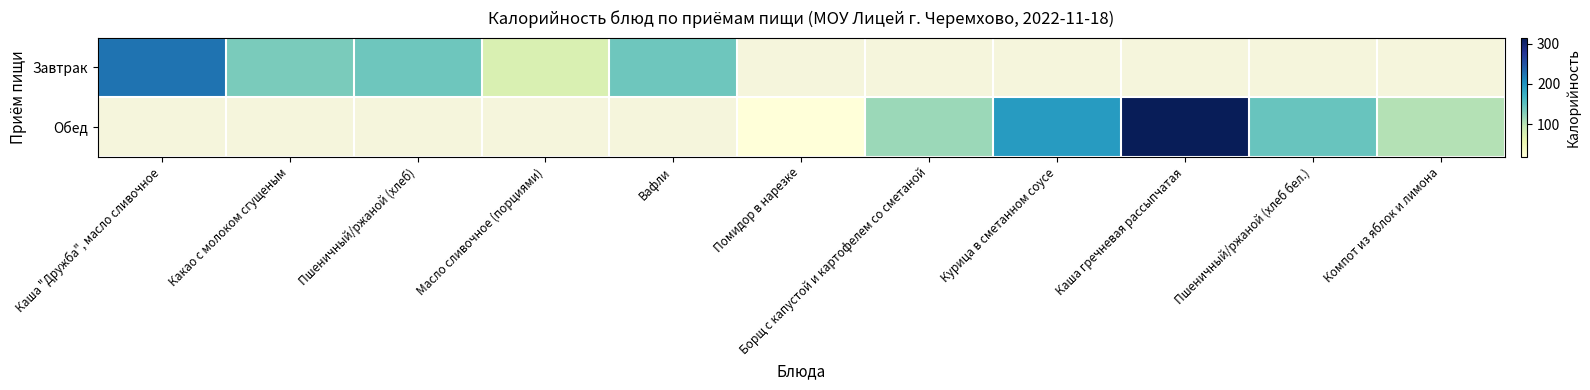

What is the sum of all Обед values?

889.0